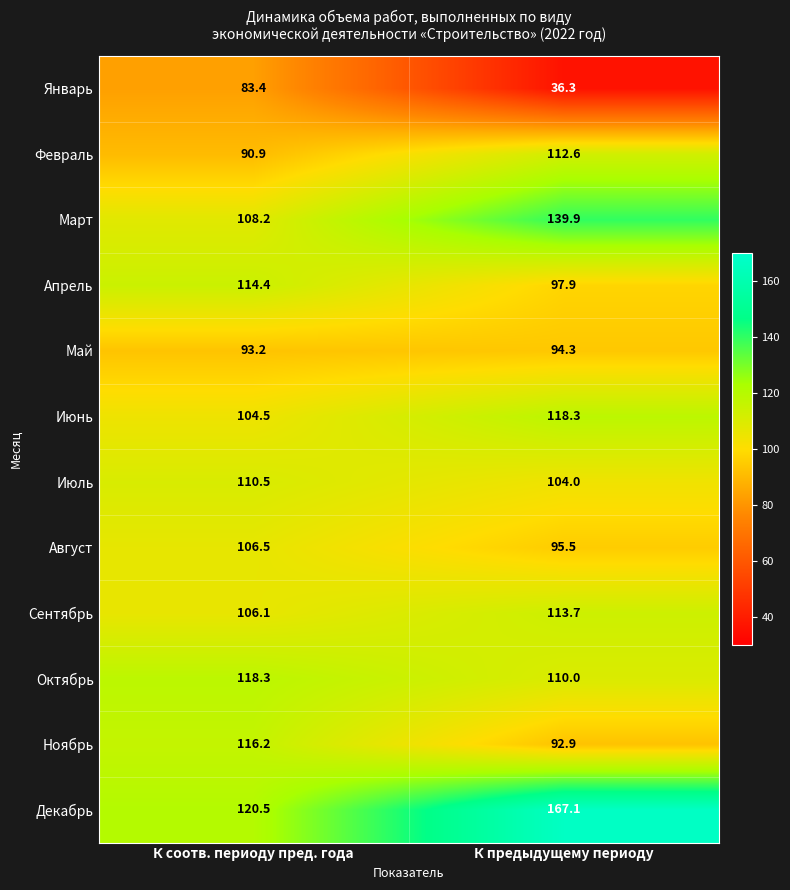

Which series has the widest spread of values?

Январь